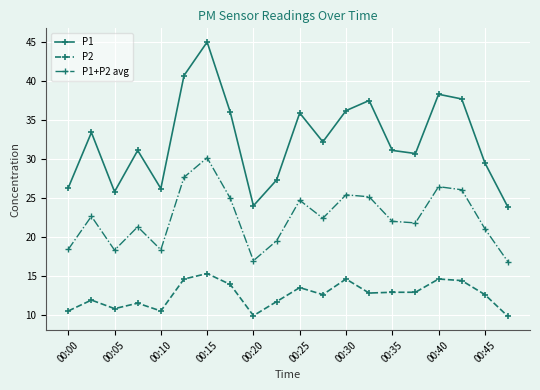

List the series in order of their overall mean, lowest first.

P2, P1+P2 avg, P1